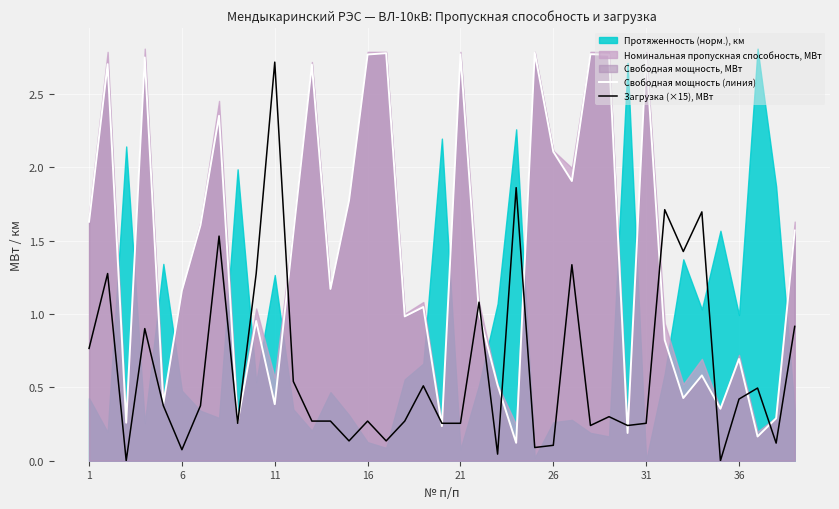

At which label does Загрузка (×15), МВт reach its peak?

11